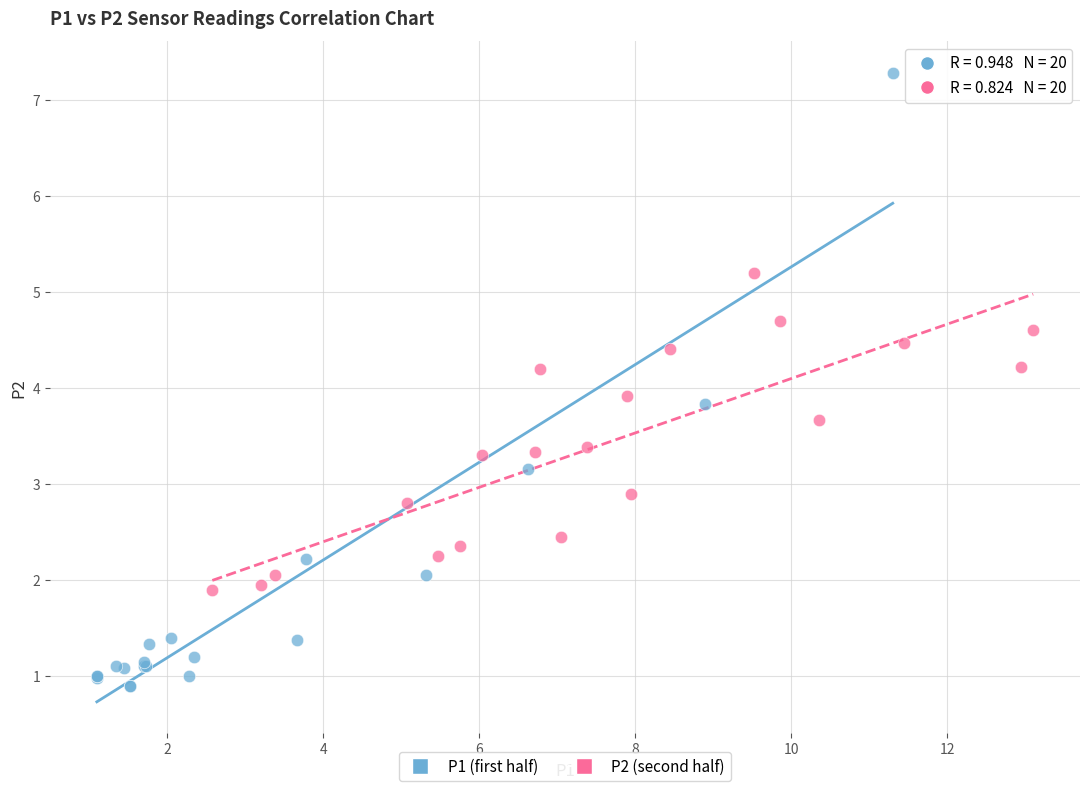

Which series has the largest Y range (max minus min)?

P1 (first half)